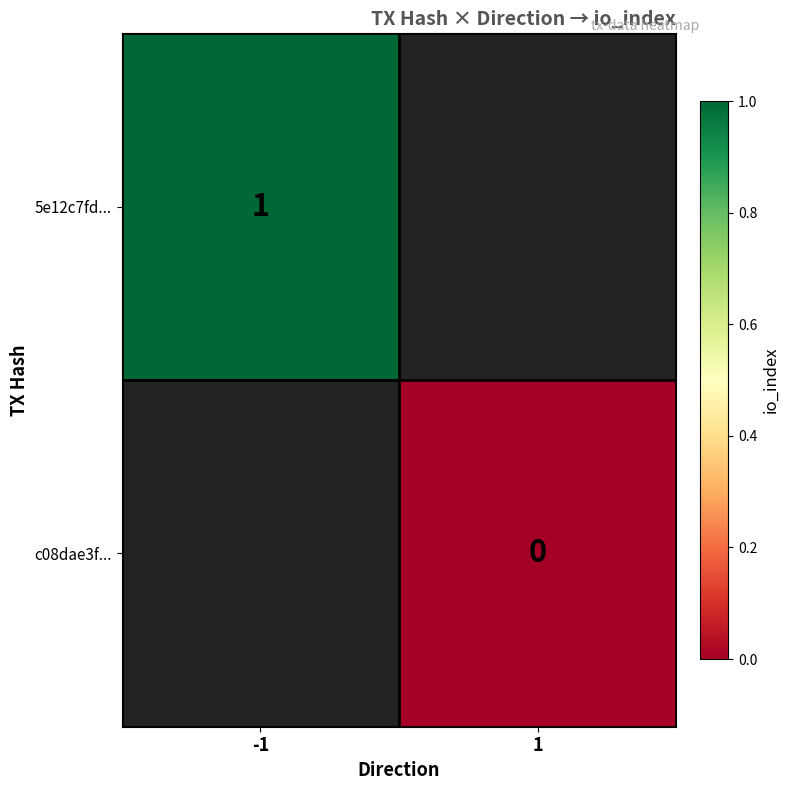

Is it true that 5e12c7fd... equals 1 at -1?

True